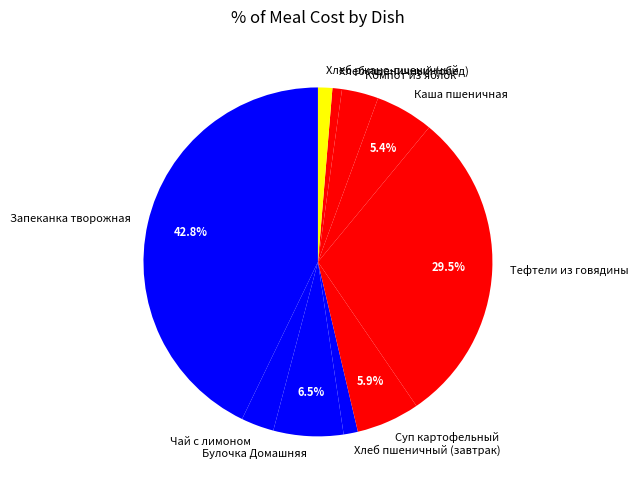

Which has a higher value, Тефтели из говядины or Чай с лимоном?

Тефтели из говядины